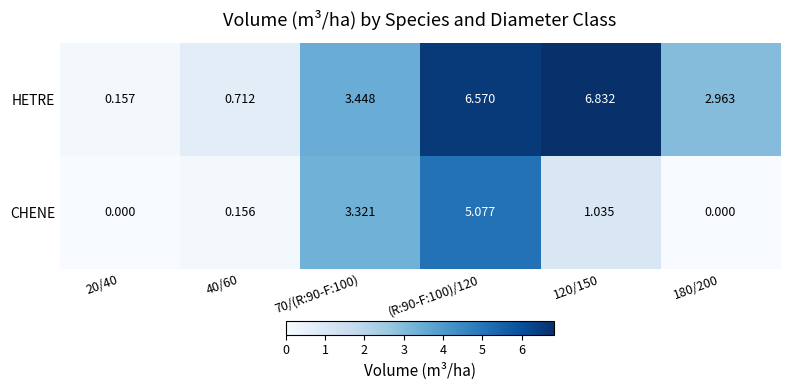

Is the value of CHENE at 40/60 greater than the value of HETRE at (R:90-F:100)/120?

No